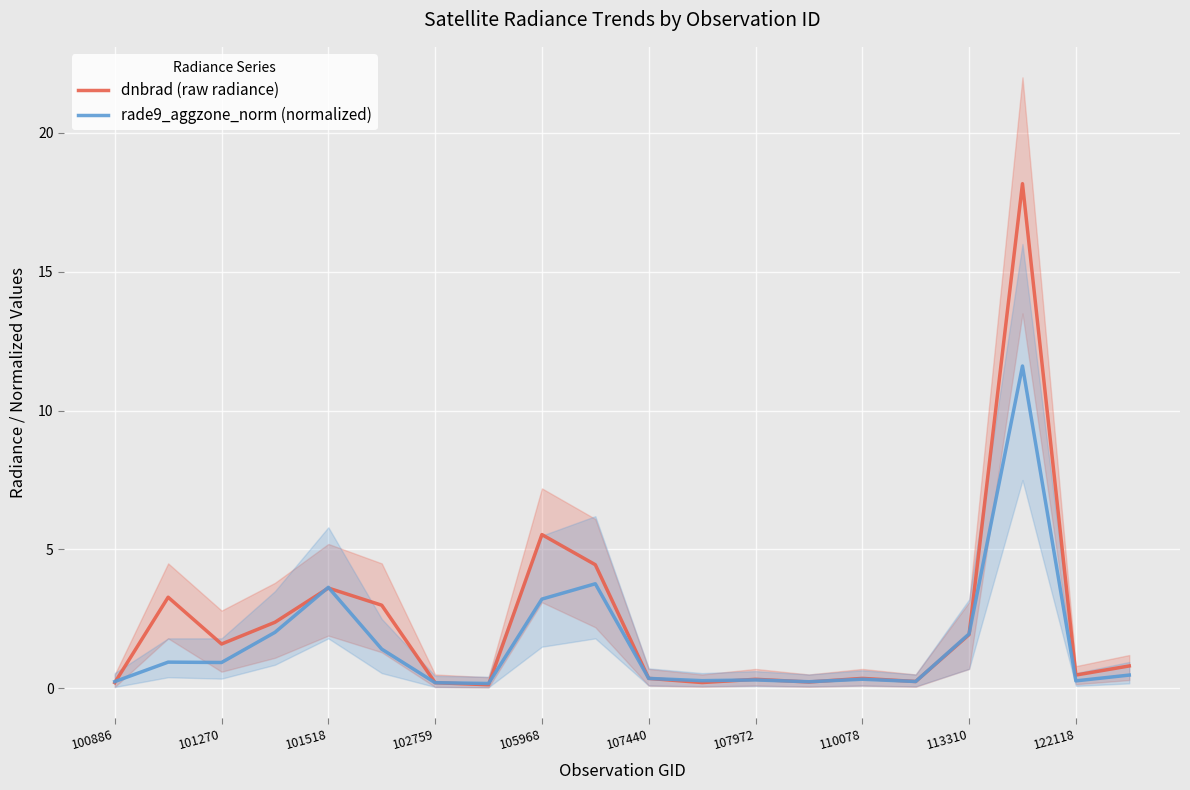

At which category does dnbrad (raw radiance) reach its first local valley?

101270